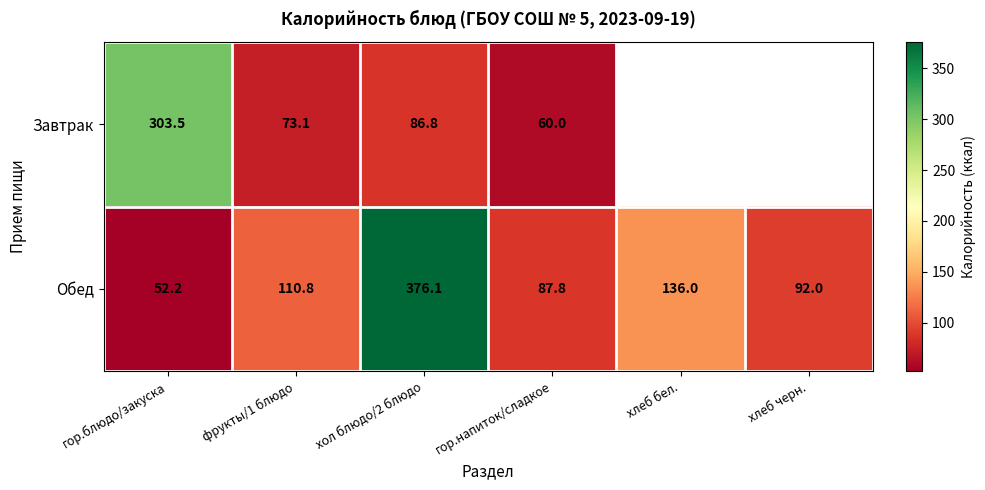

What is the average value of the Обед series?

142.5